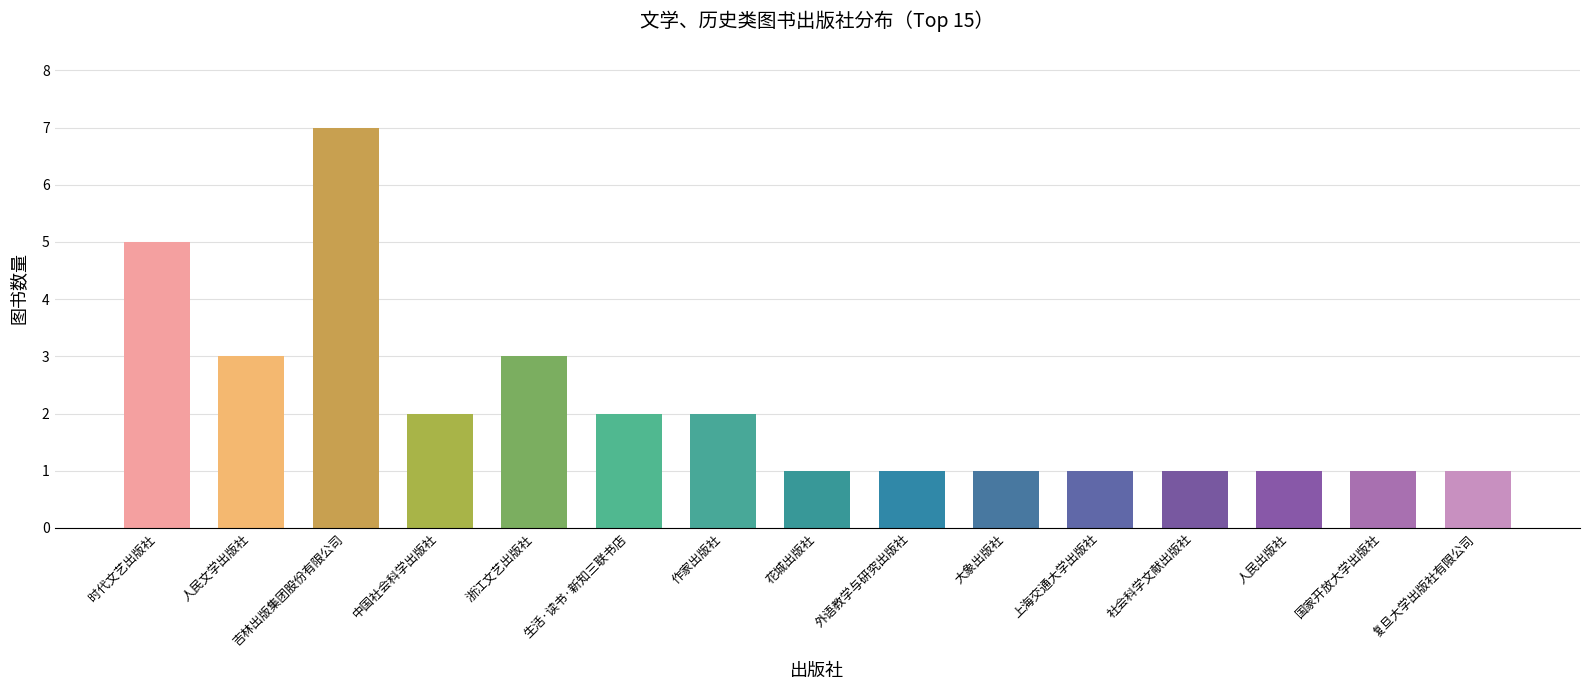

Reading left to right, what are all the values shown in this chart?

时代文艺出版社=5	人民文学出版社=3	吉林出版集团股份有限公司=7	中国社会科学出版社=2	浙江文艺出版社=3	生活·读书·新知三联书店=2	作家出版社=2	花城出版社=1	外语教学与研究出版社=1	大象出版社=1	上海交通大学出版社=1	社会科学文献出版社=1	人民出版社=1	国家开放大学出版社=1	复旦大学出版社有限公司=1